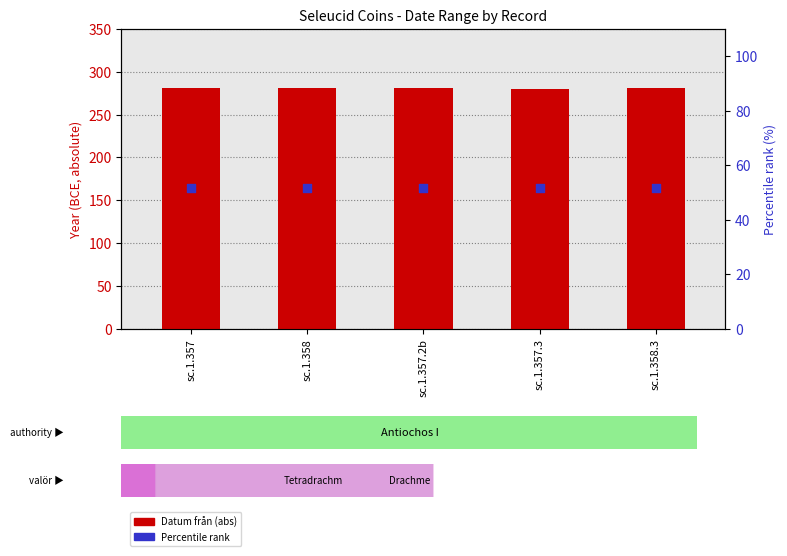

Which series reaches the maximum Y coordinate?

Datum från (abs)